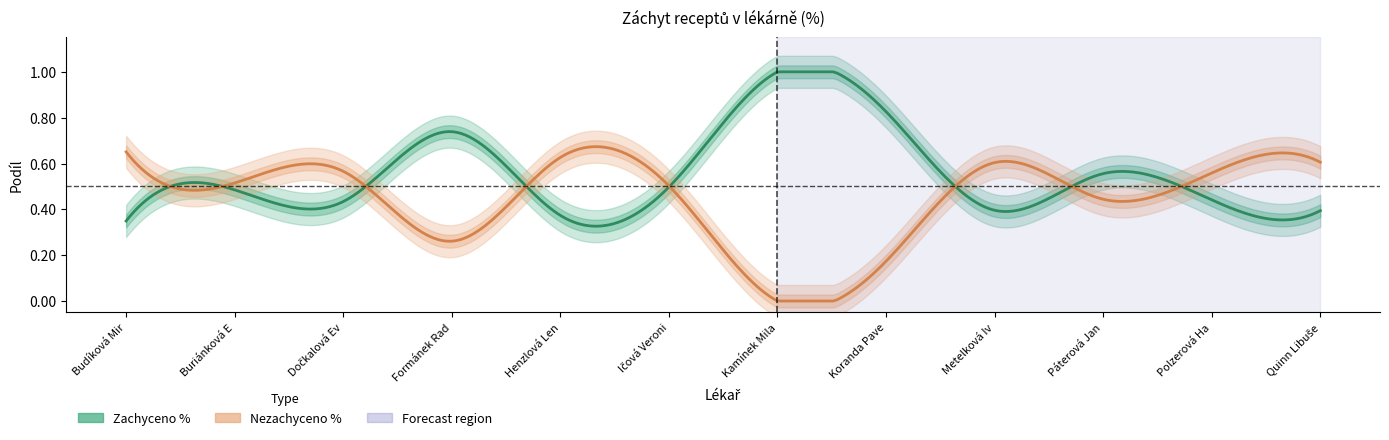

Which has a higher value, Quinn Libuše or Ičová Veronika?

Ičová Veronika